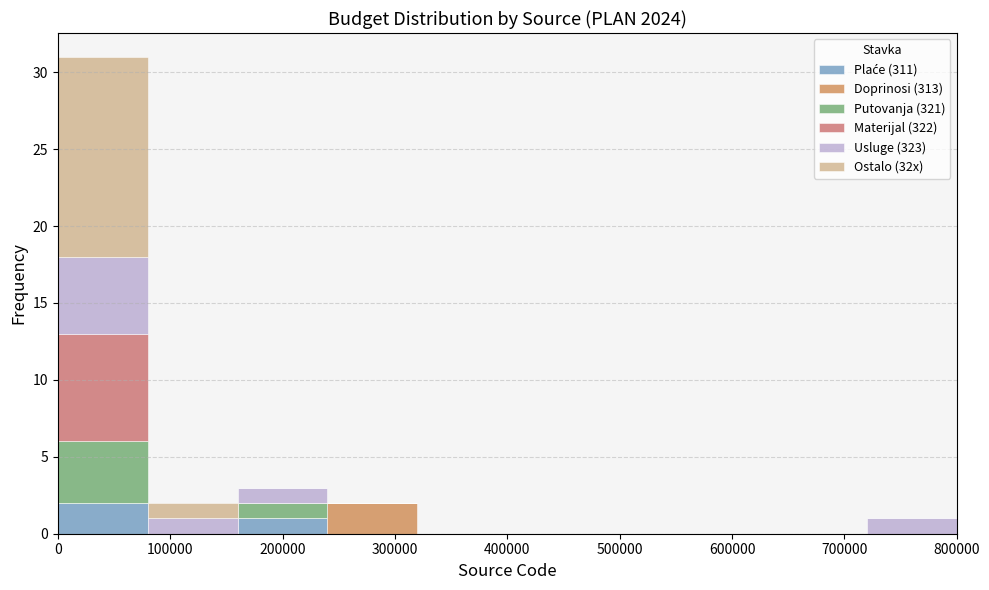

Reading left to right, transcribe this chart: for each stacked bar, give the range it covers on the x-axis and its total height. The values are not printed on the chart, so give them approximately, as read against the axis.

0 to 80000: 31
80000 to 160000: 2
160000 to 240000: 3
240000 to 320000: 2
320000 to 400000: 0
400000 to 480000: 0
480000 to 560000: 0
560000 to 640000: 0
640000 to 720000: 0
720000 to 800000: 1